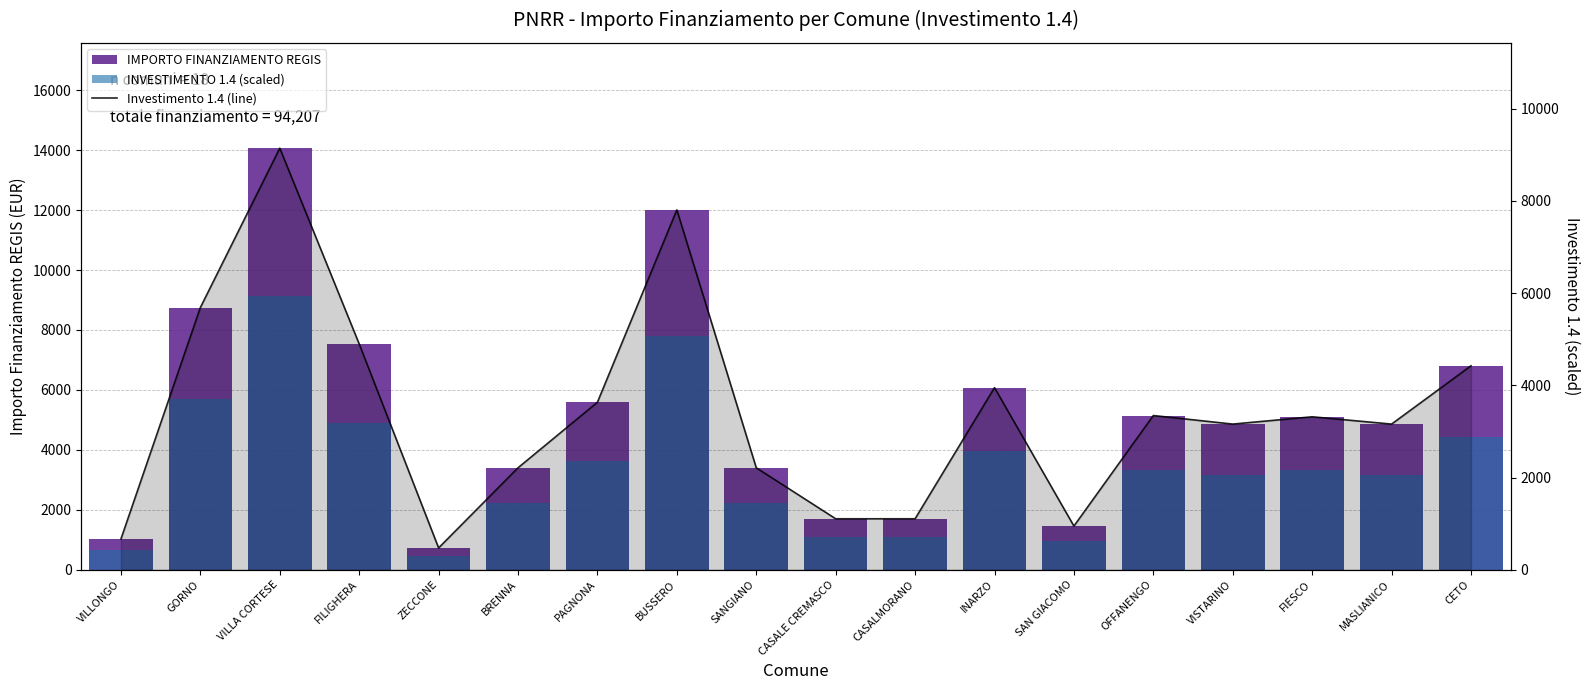

What is the label of the 14th bar from the left?

OFFANENGO